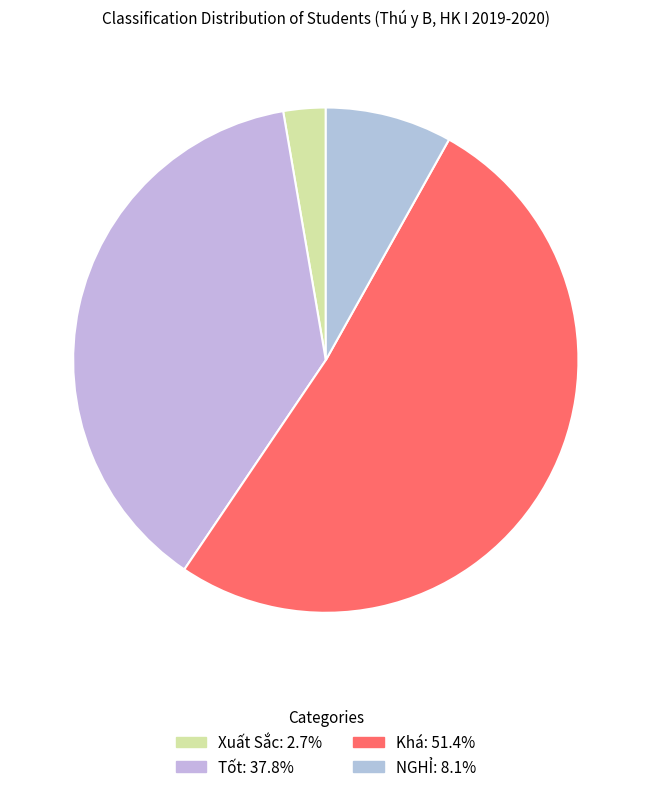

What is the majority slice?

Khá